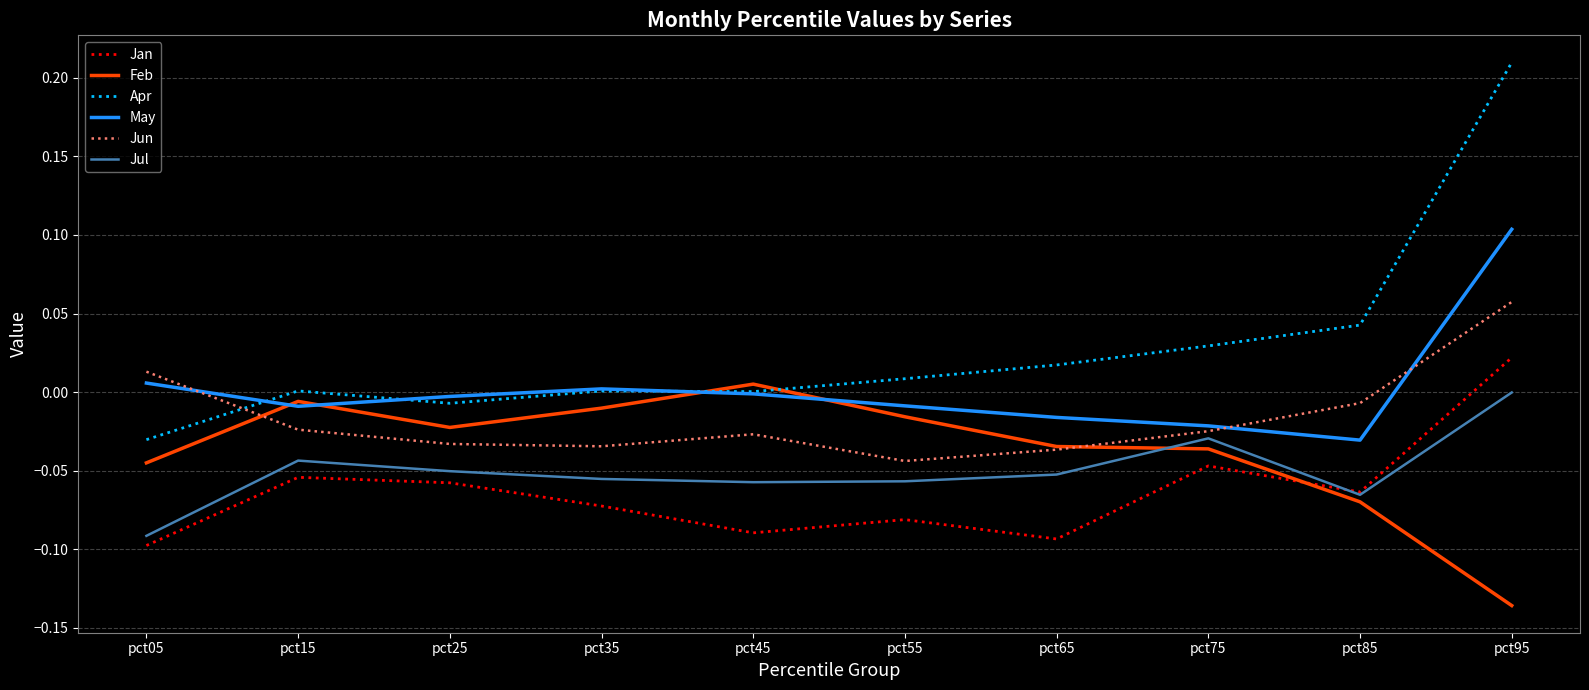

Which category has the highest value in the Apr series?

pct95